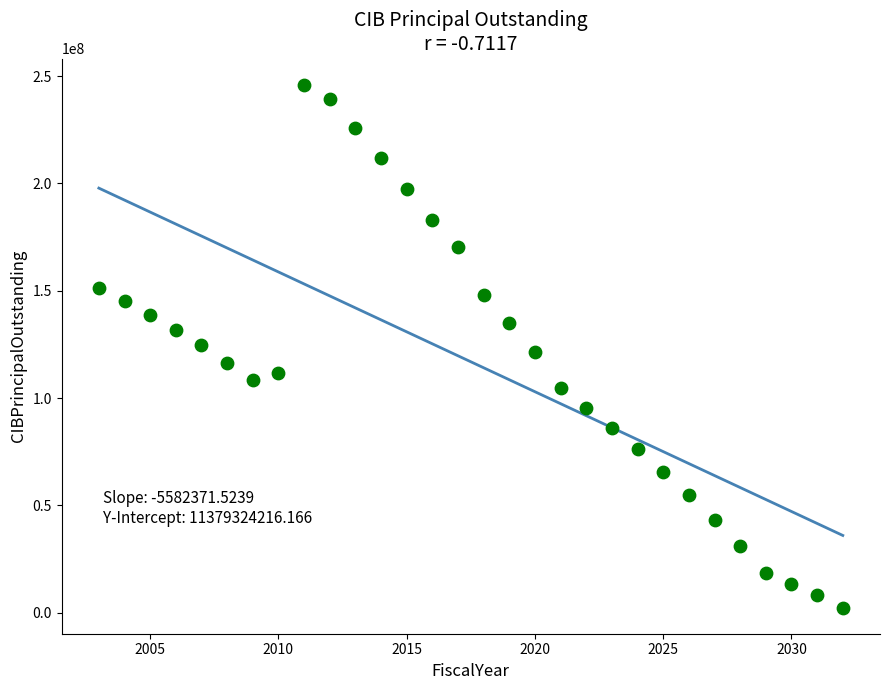

What is the range of X values (max minus min)?

29